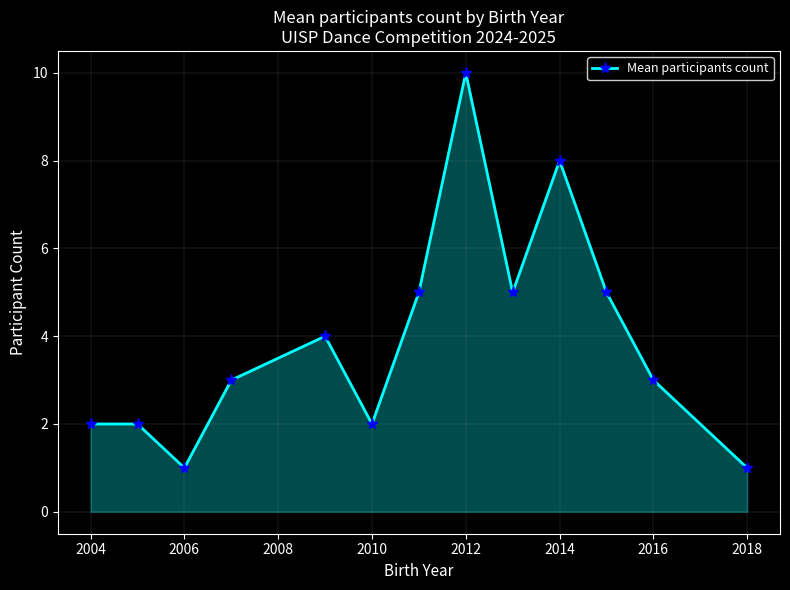

Reading left to right, what are all the values shown in this chart?

2	2	1	3	4	2	5	10	5	8	5	3	1